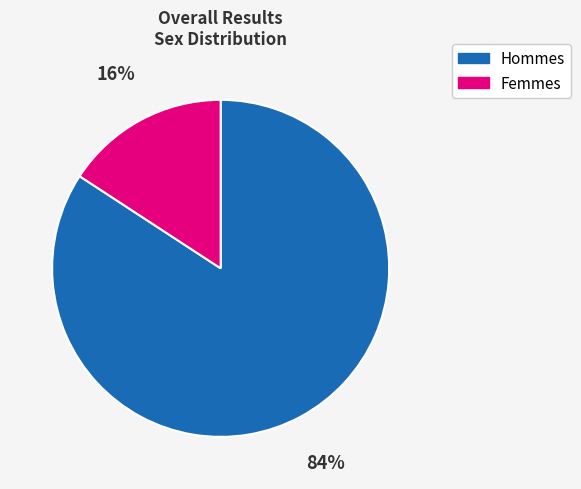

Which category has the smallest portion of the pie?

Femmes